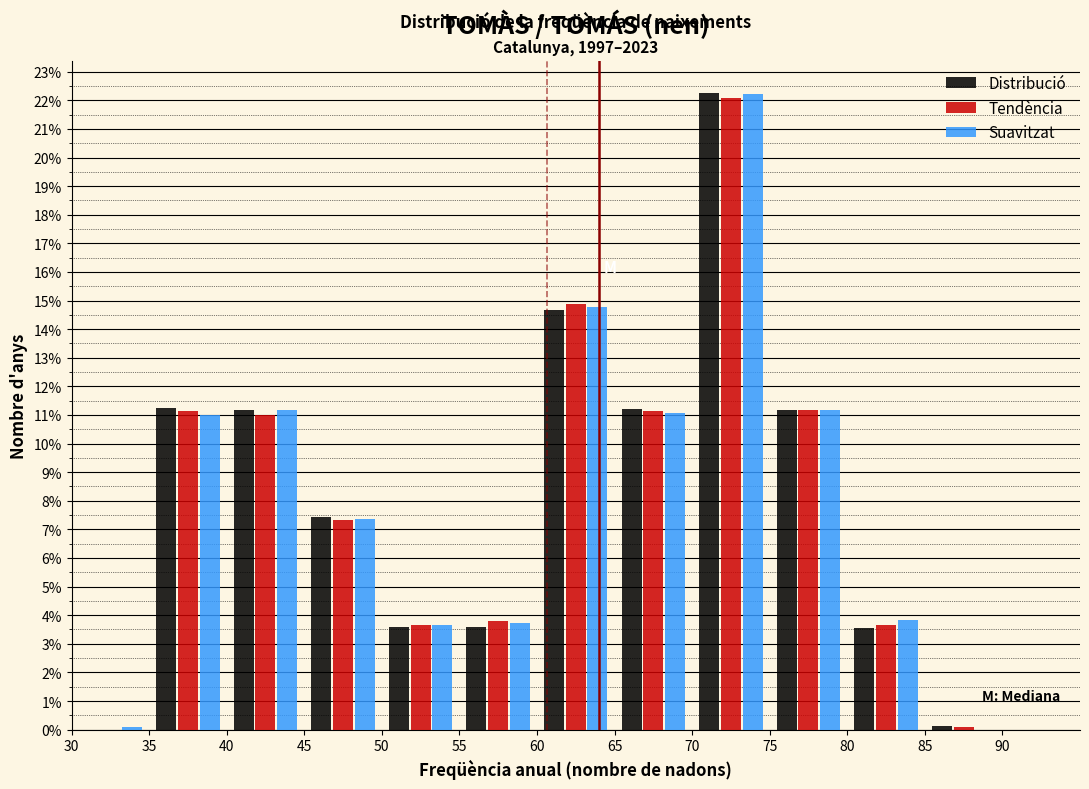

In the Suavitzat series, which range on the x-axis has the tallest bar?

70 to 75